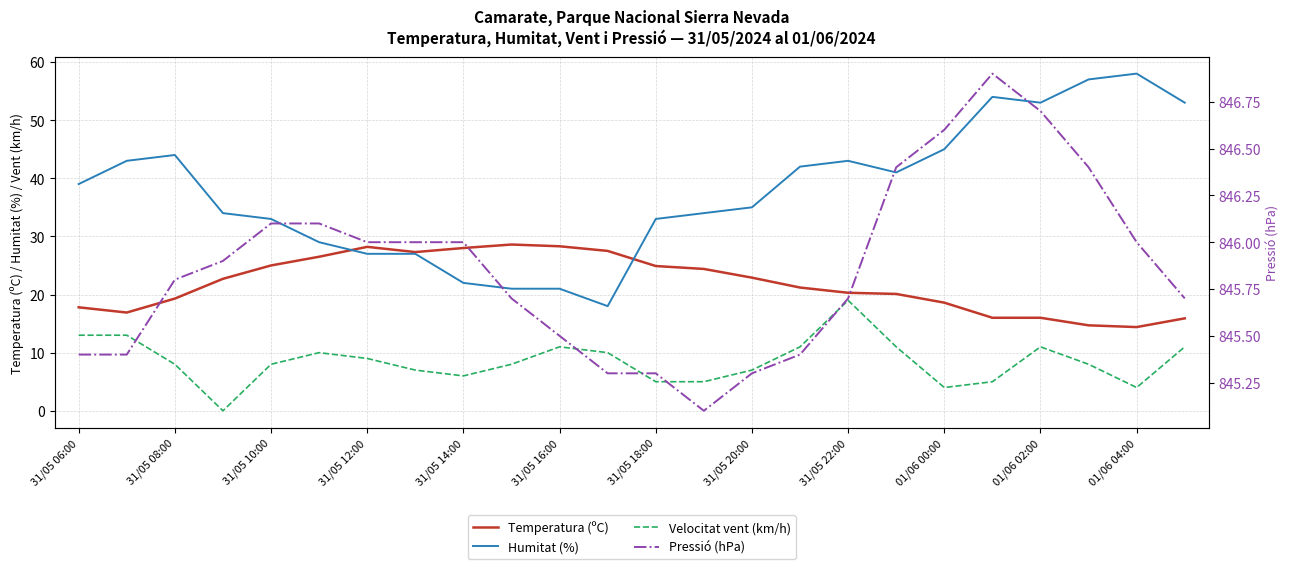

At how many categories does at least one series exceed 297?

24